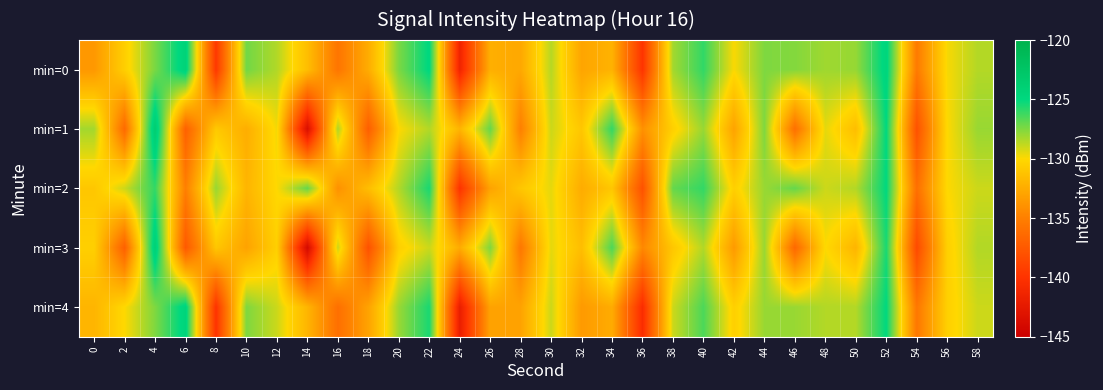

List the series in order of their overall mean, highest first.

min=2, min=0, min=4, min=1, min=3